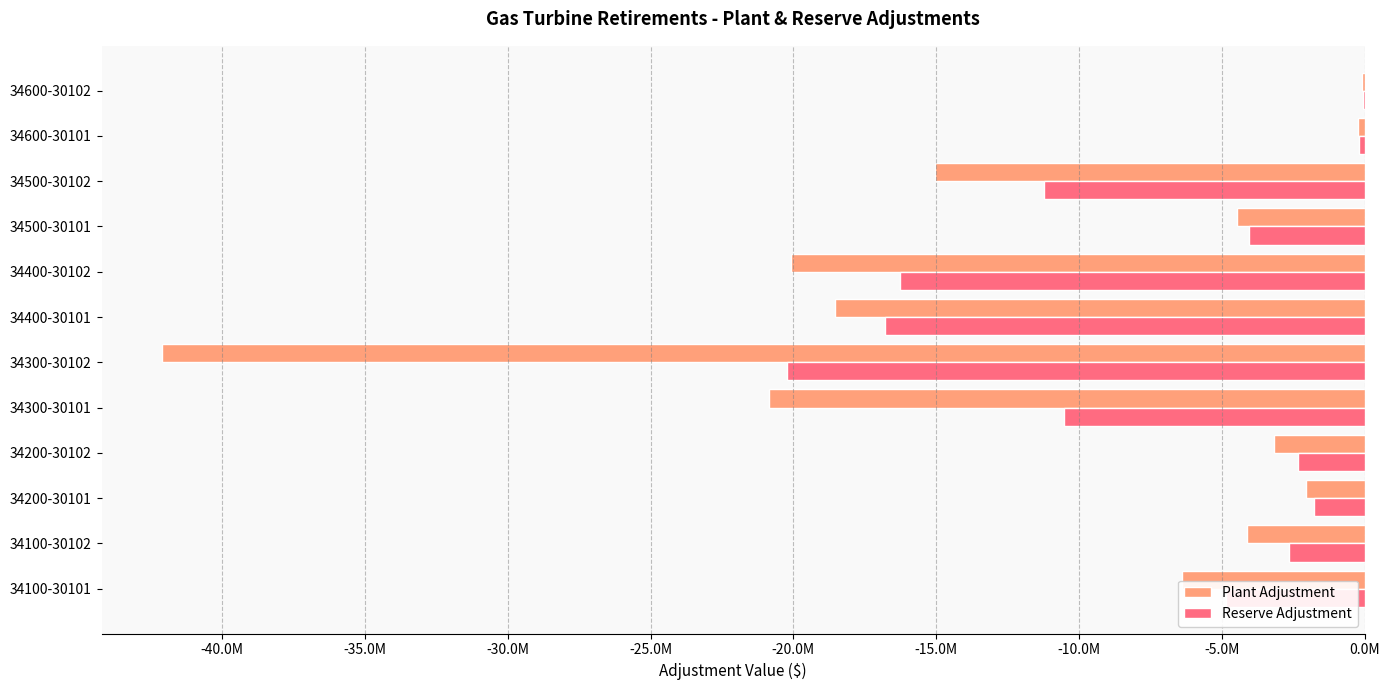

What are all the series names shown in the legend?

Plant Adjustment, Reserve Adjustment